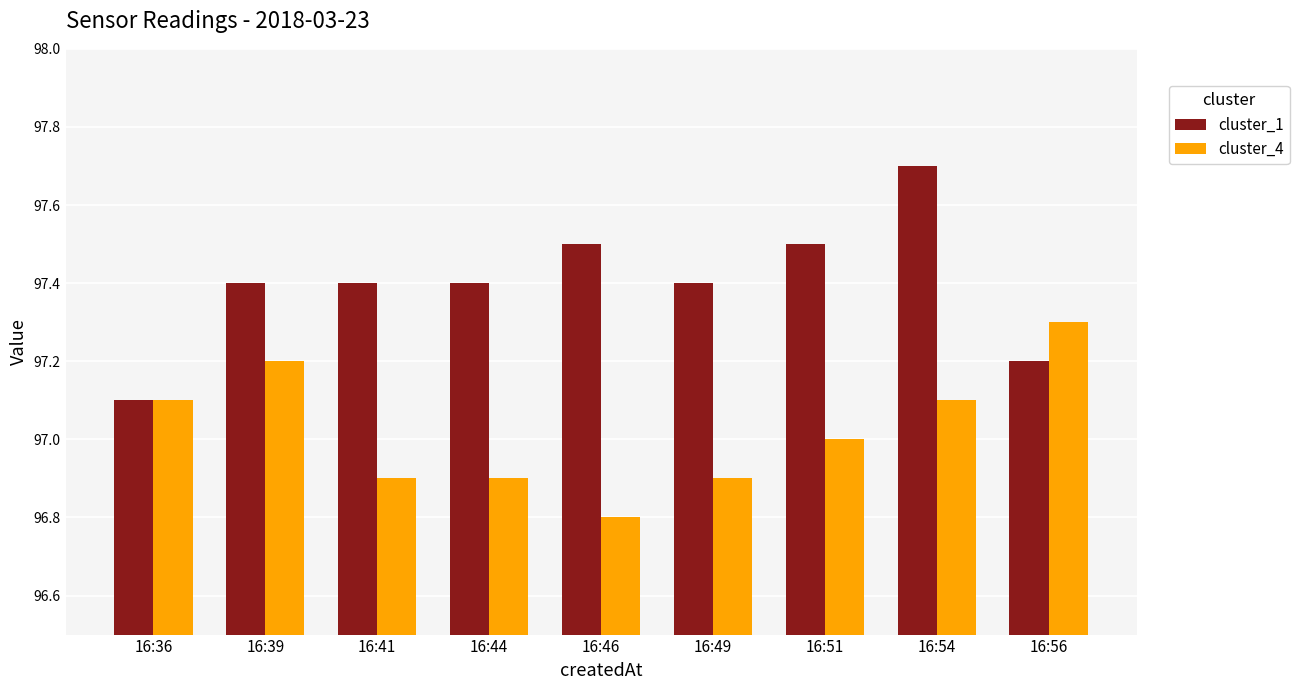

The cluster_1 series shows 171.6 at 16:51. True or false?

False